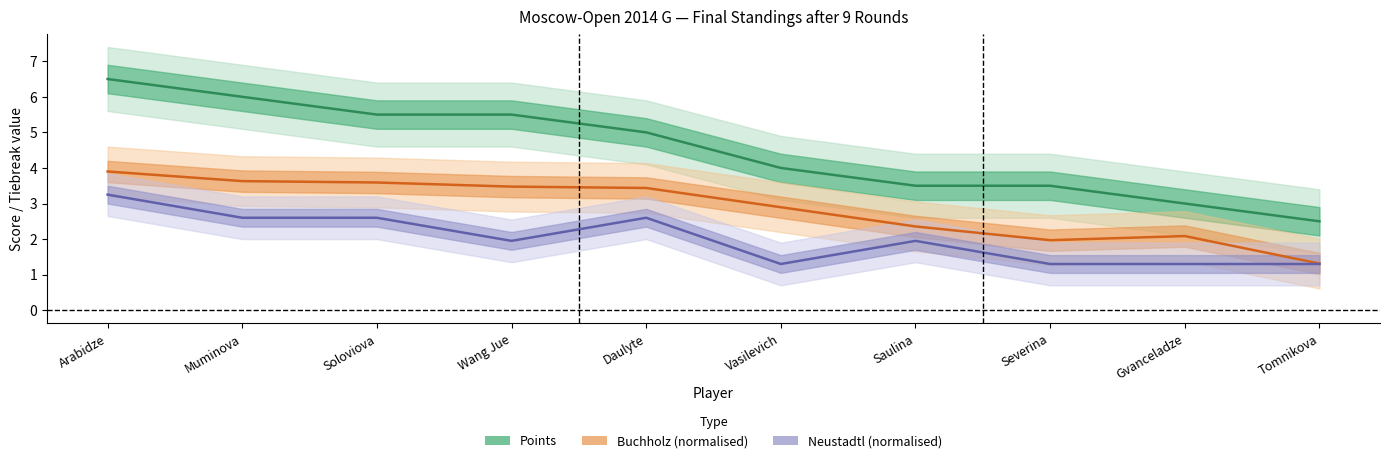

What is the sum of the Buchholz (centre) values at Severina and Vasilevich?

4.9